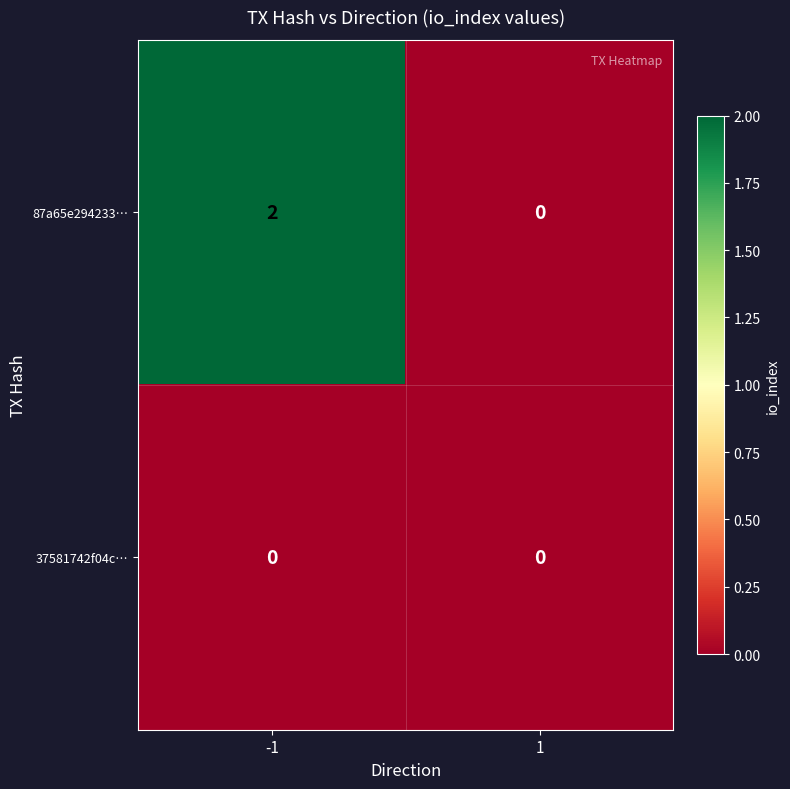

Which series has the largest total across all categories?

87a65e294233…